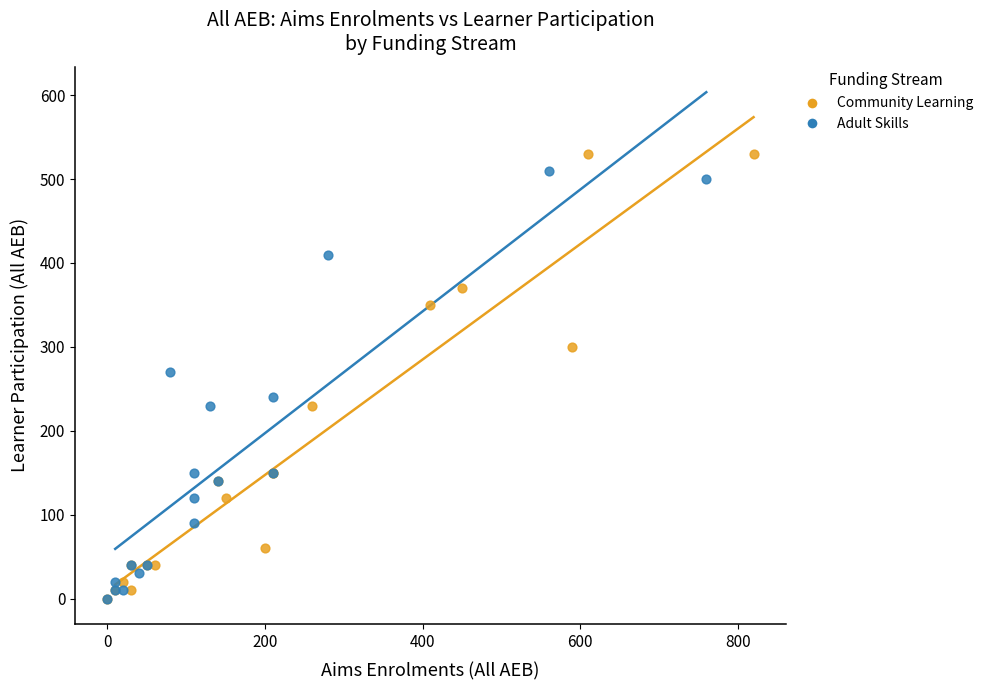

What are all the series names shown in the legend?

Community Learning, Adult Skills